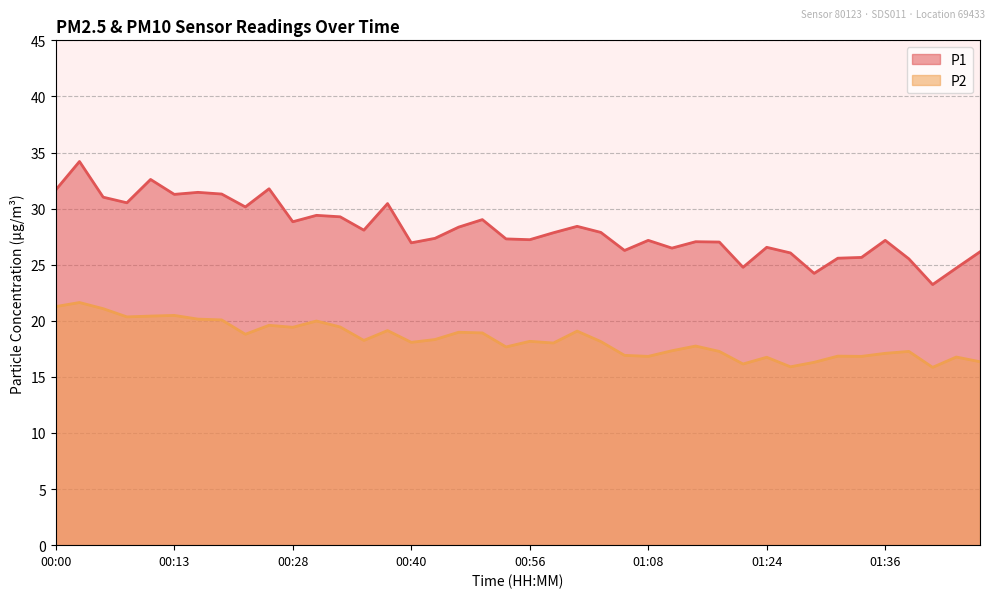

True or false: P2 and P1 intersect in this chart.

False